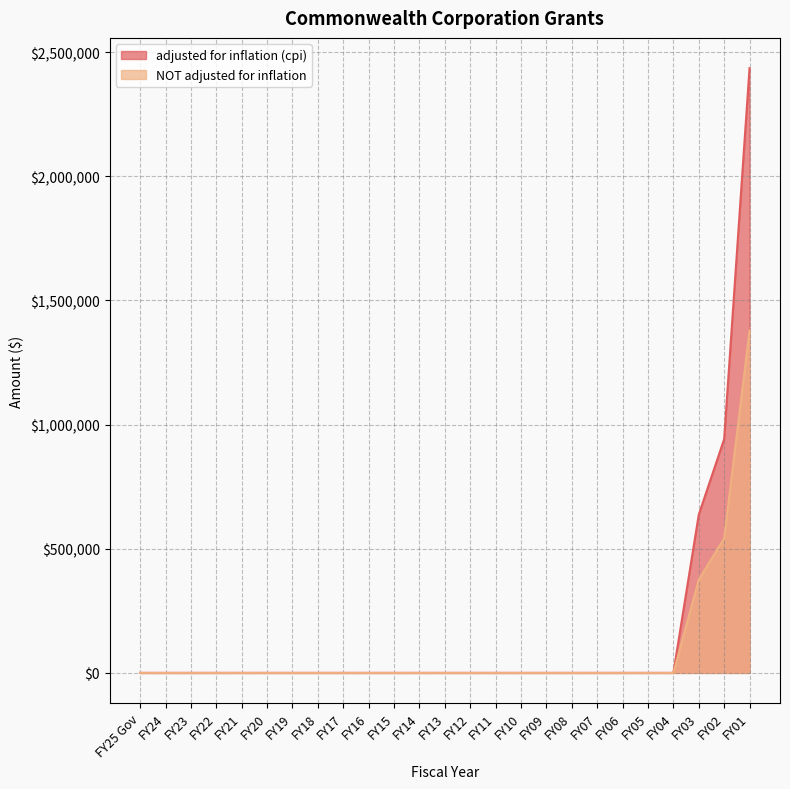

Rank the series at FY15 from highest to lowest value.

adjusted for inflation (cpi), NOT adjusted for inflation